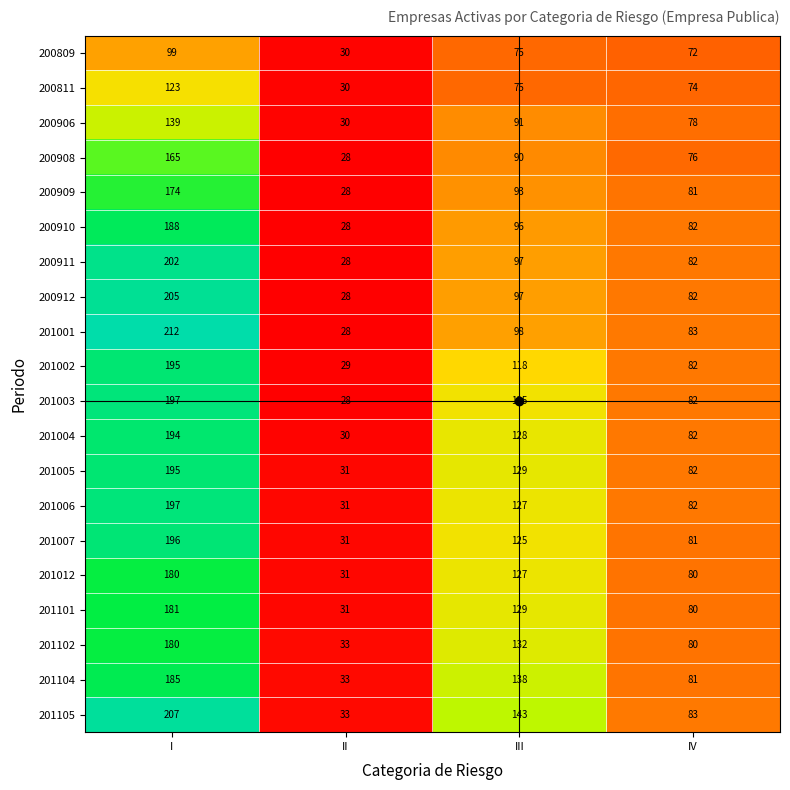

The 200811 series shows 20 at II. True or false?

False